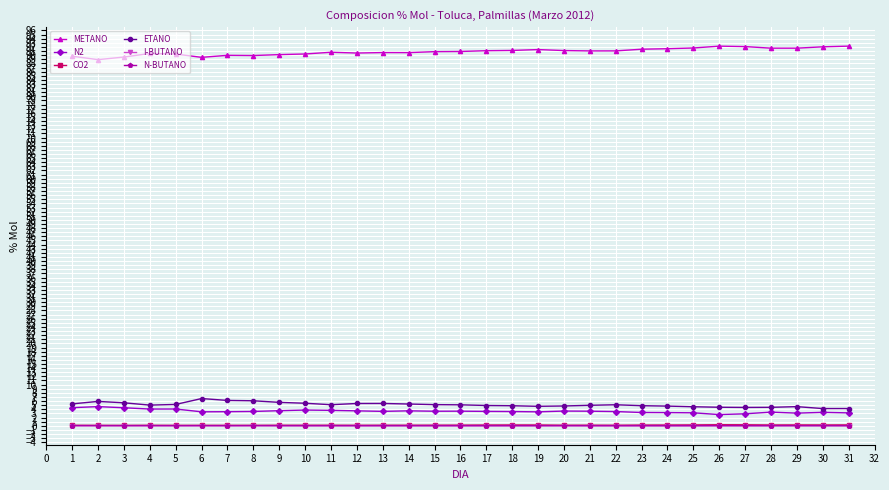

True or false: ETANO and N-BUTANO intersect in this chart.

False